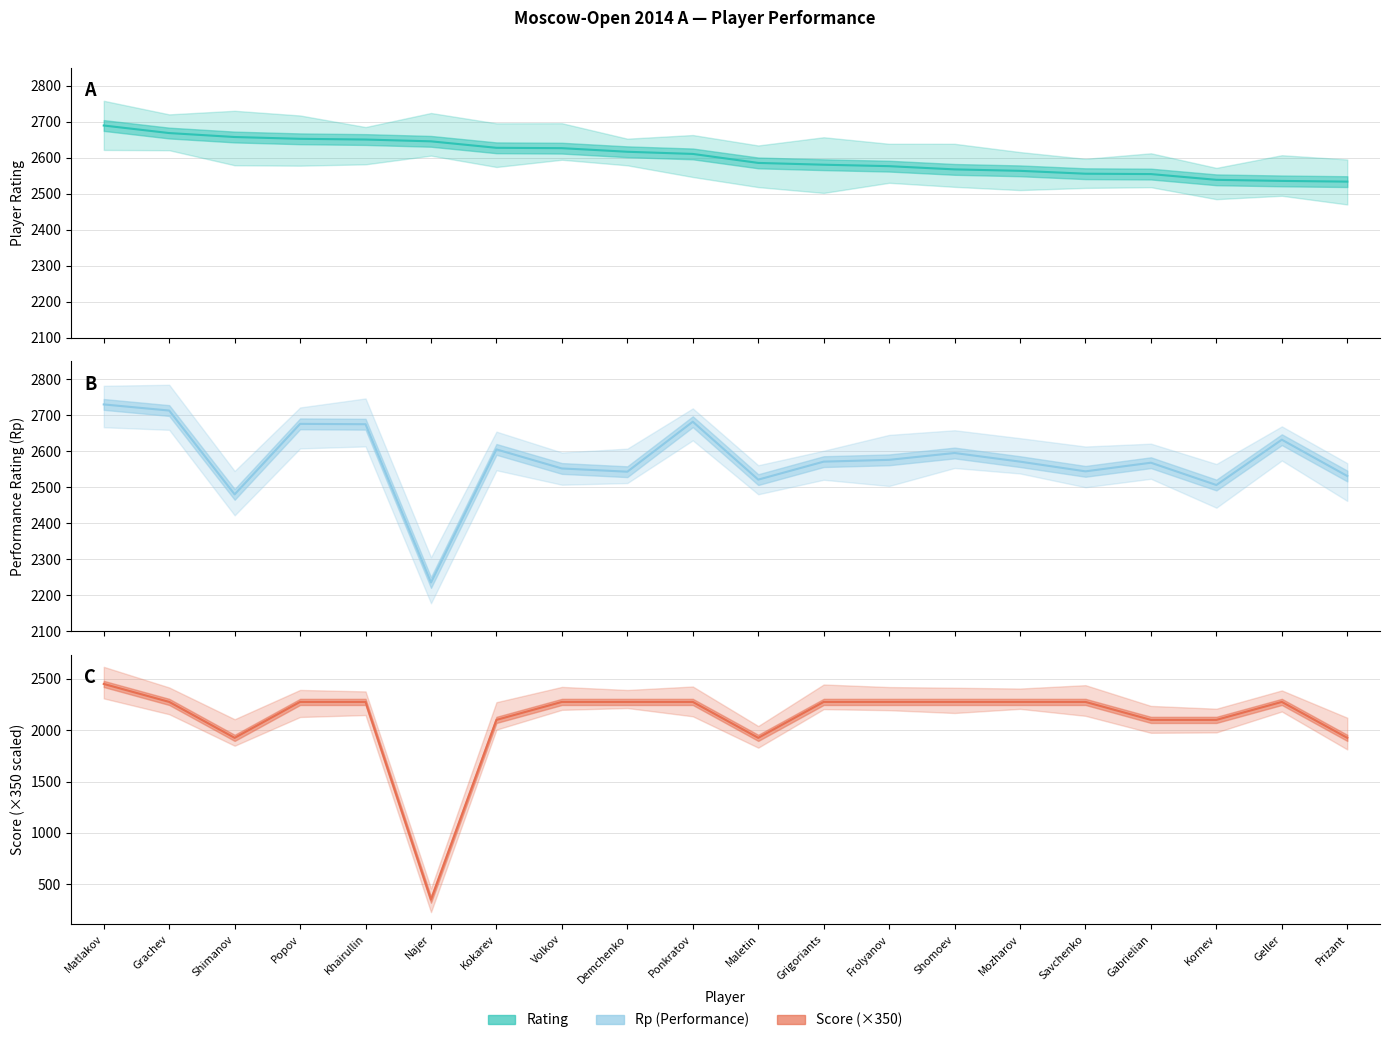

At which category is the sum across all series the highest?

Matlakov